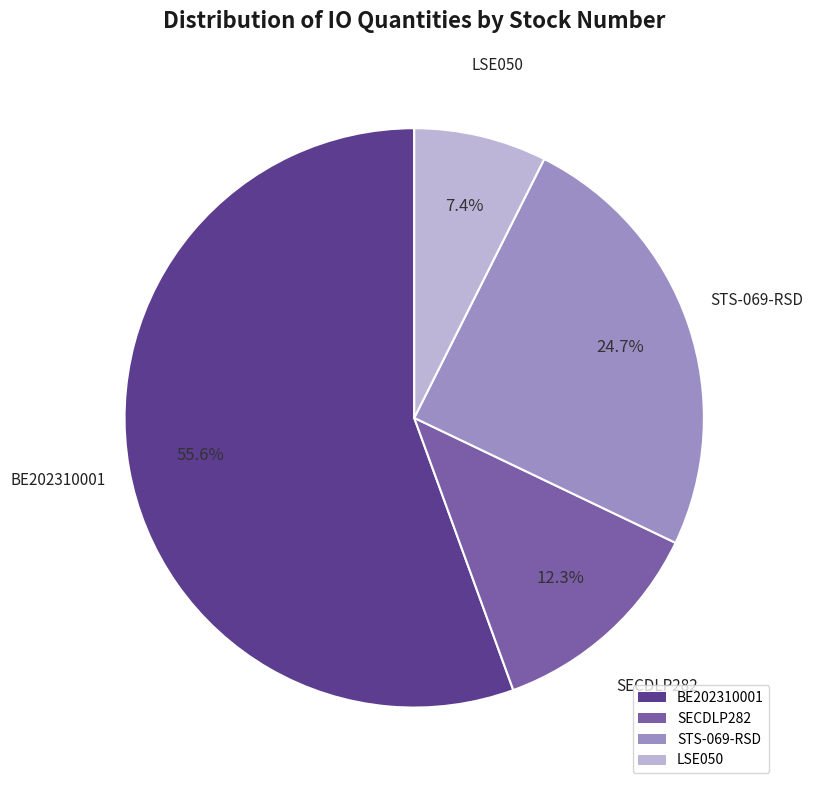

To the nearest percent, what is the average slice percentage?

25%